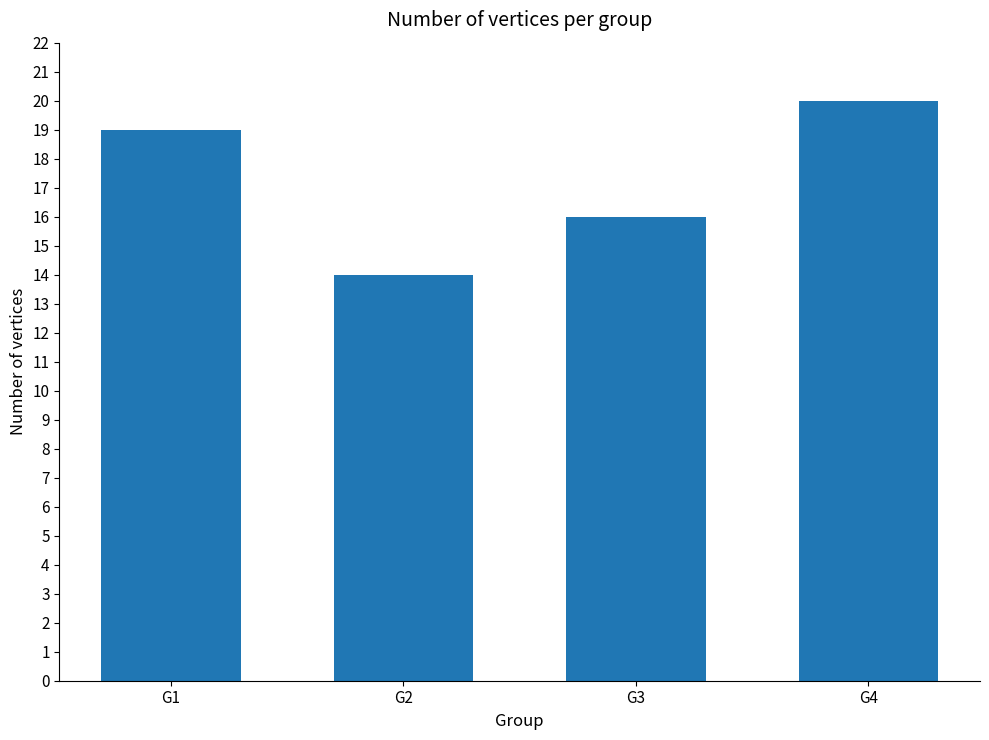

Reading left to right, list all the values displayed in this chart.

G1=19	G2=14	G3=16	G4=20